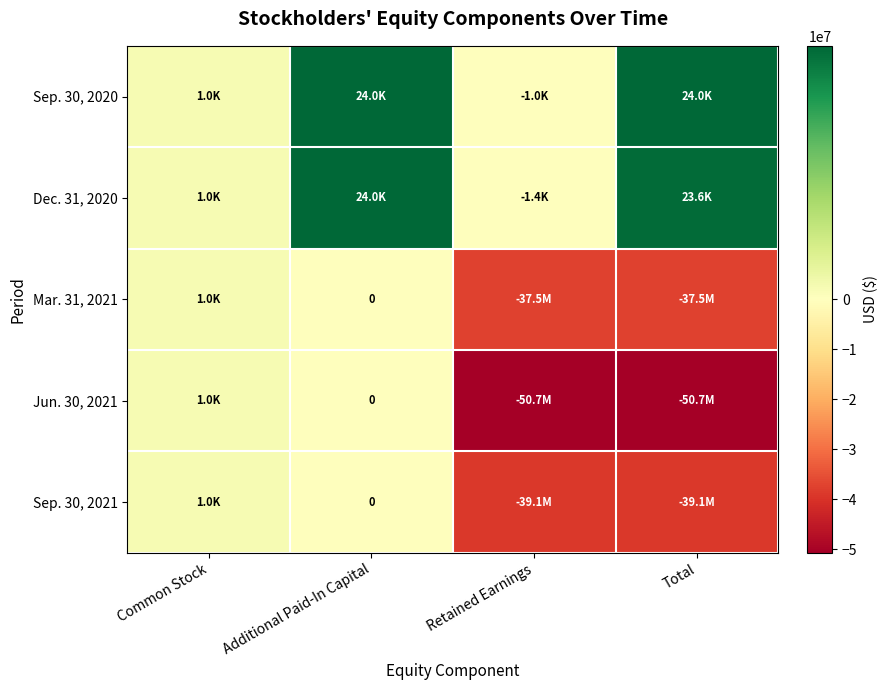

What is the difference between the Sep. 30, 2021 values at Retained Earnings and Total?

1035